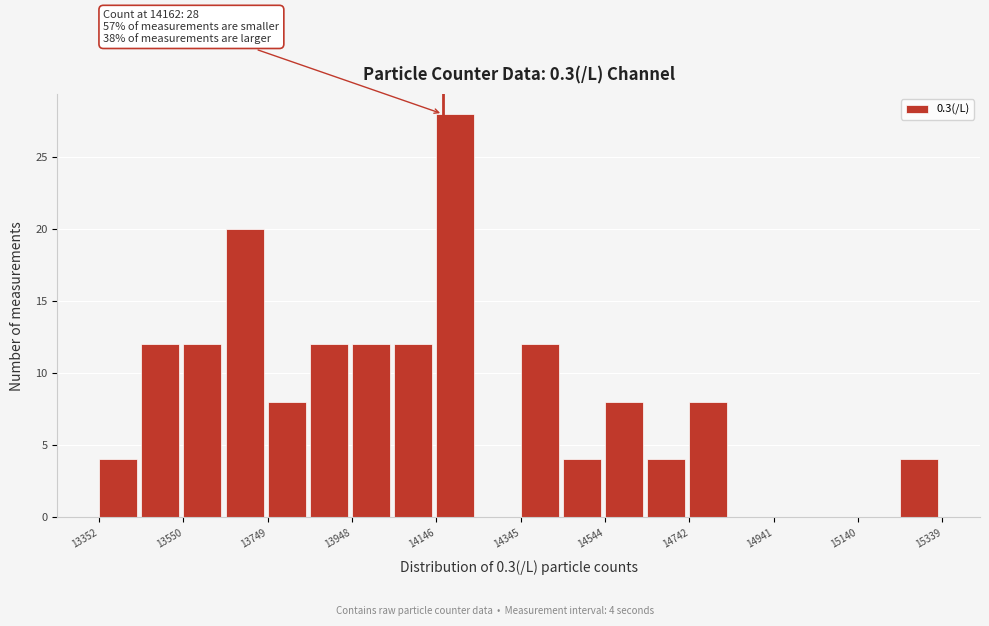

Over which range of the x-axis is the bar tallest?

14140 to 14240